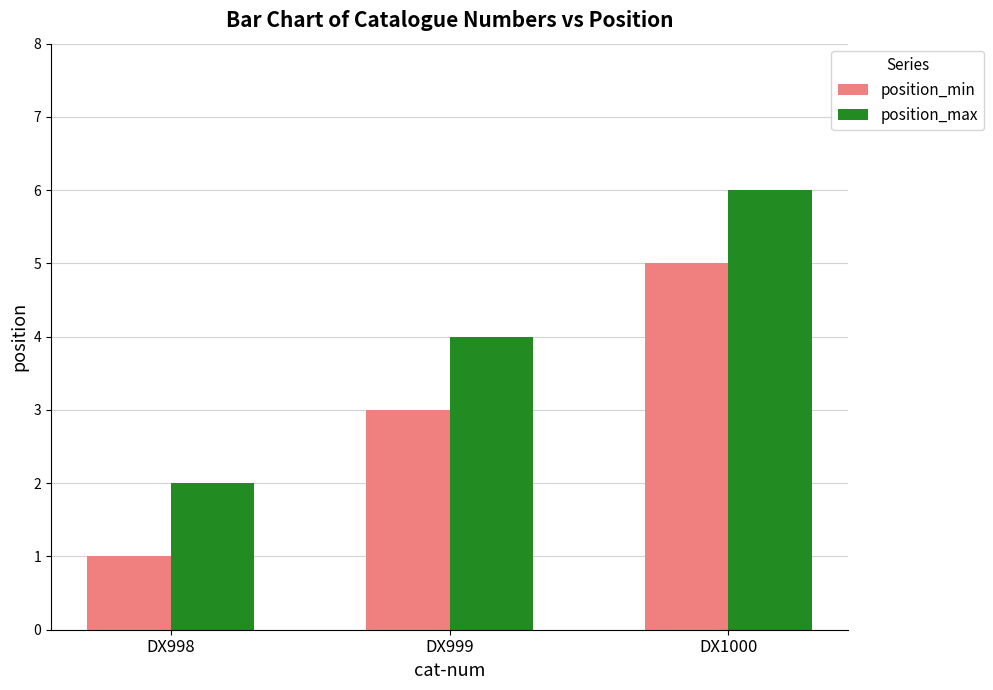

List the series in order of their peak value, highest first.

position_max, position_min